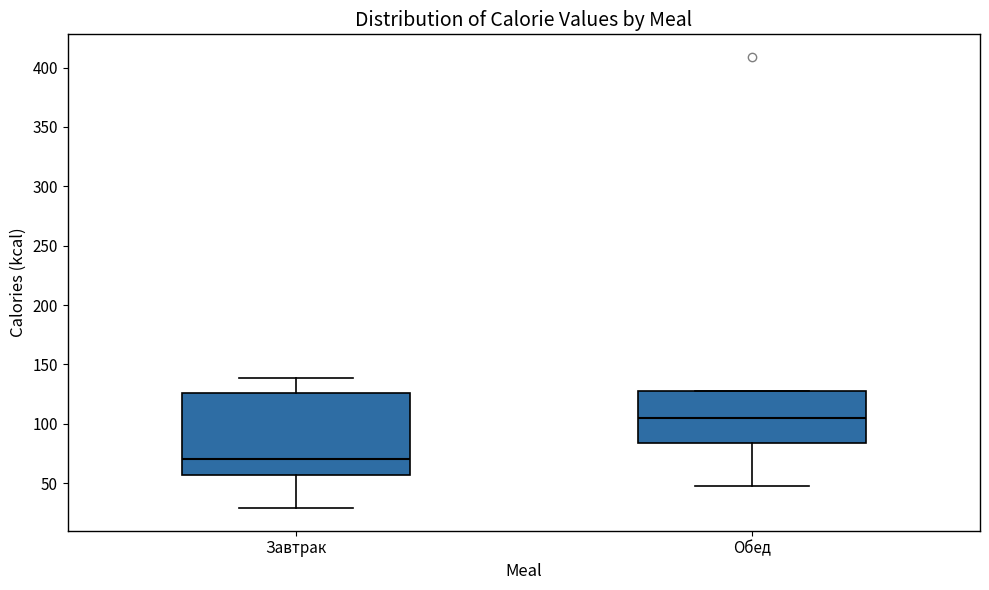

Which box is the tallest, from its lower edge to its upper edge?

Завтрак